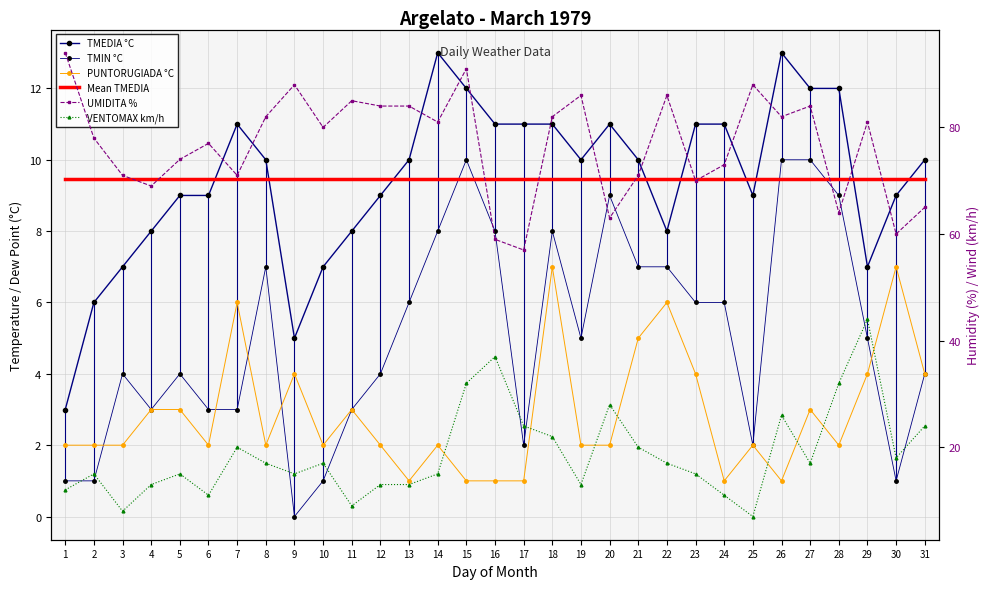

What is the sum of the PUNTORUGIADA °C values at 8 and 30?

9